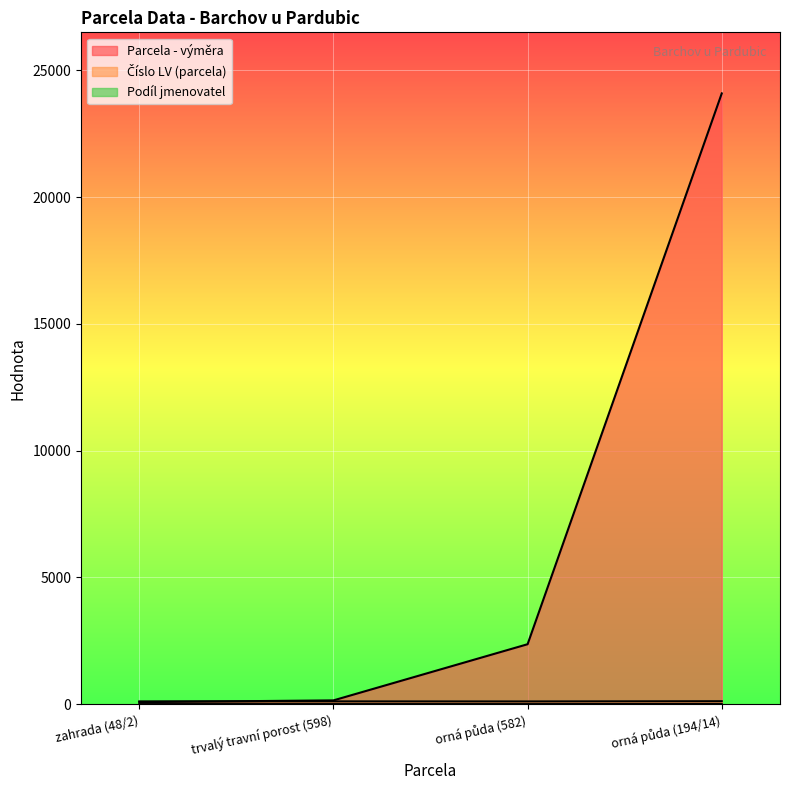

What are all the series names shown in the legend?

Parcela - výměra, Číslo LV (parcela), Podíl jmenovatel